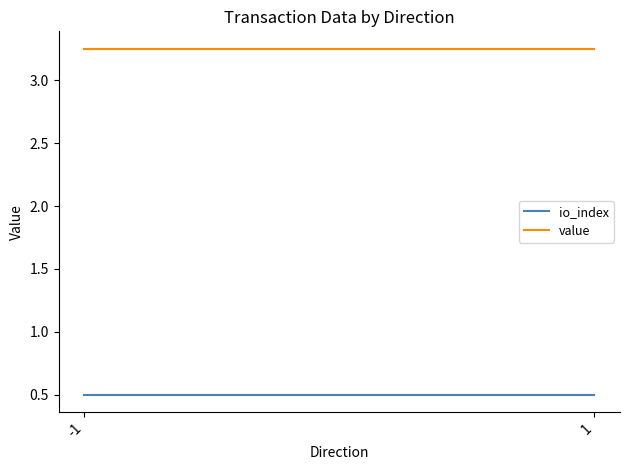

Reading right to left, extract all data points from this chart.

io_index: 0.5	0.5
value: 3.3	3.3